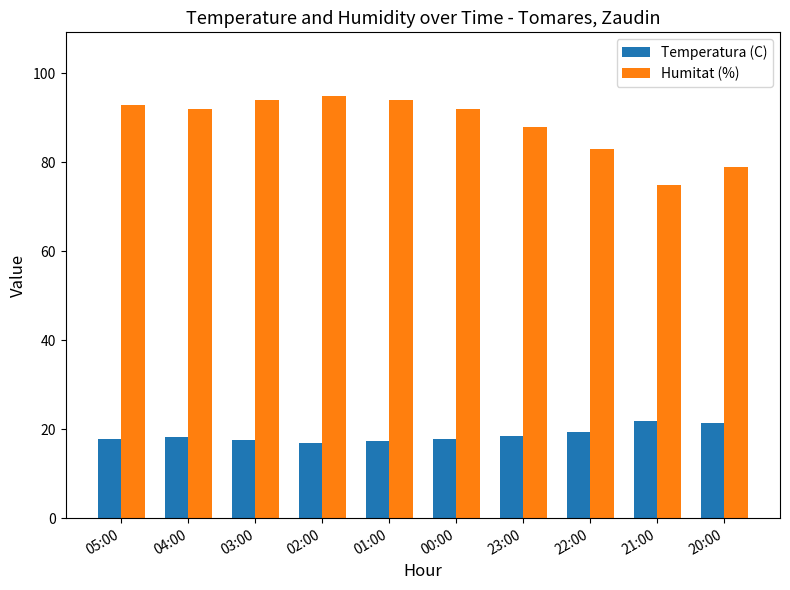

Rank the series by their maximum value, from lowest to highest.

Temperatura (C), Humitat (%)